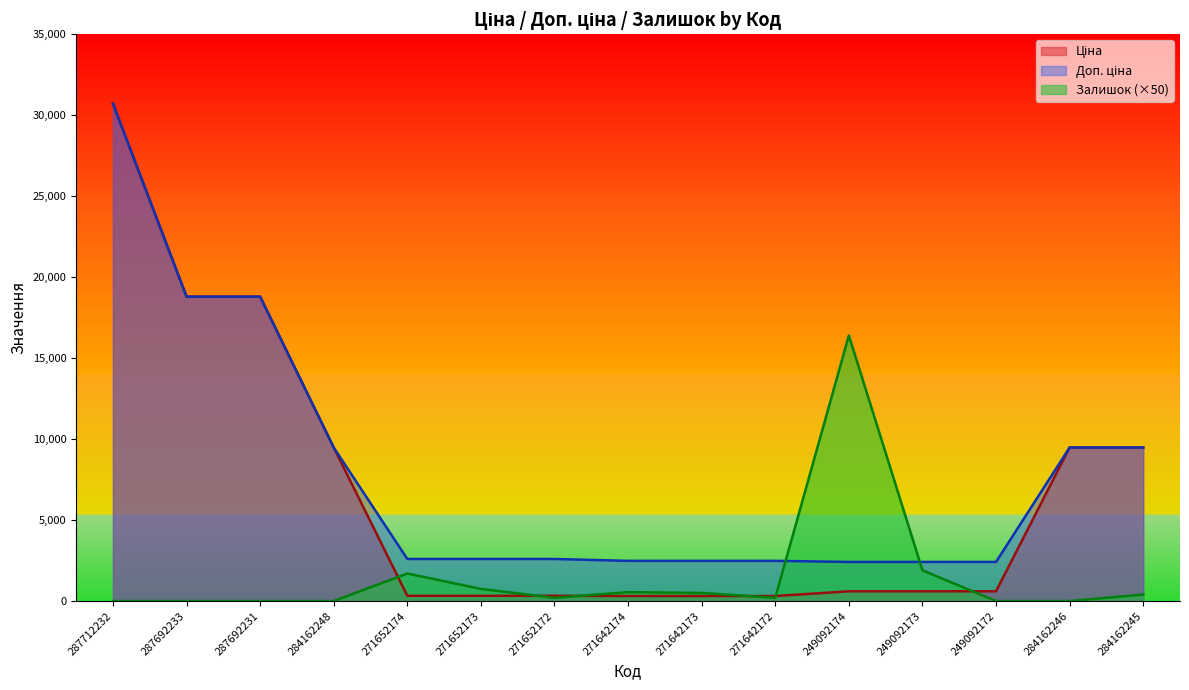

Reading right to left, extract all data points from this chart.

Ціна: 284162245=9480.1	284162246=9480.1	249092172=603.7	249092173=603.7	249092174=603.7	271642172=310.3	271642173=310.3	271642174=310.3	271652172=324.8	271652173=324.8	271652174=324.8	284162248=9480.1	287692231=18796.8	287692233=18796.8	287712232=30717.1
Доп. ціна: 284162245=9480.1	284162246=9480.1	249092172=2414.8	249092173=2414.8	249092174=2414.8	271642172=2482.4	271642173=2482.4	271642174=2482.4	271652172=2598.3	271652173=2598.3	271652174=2598.3	284162248=9480.1	287692231=18796.8	287692233=18796.8	287712232=30717.1
Залишок: 284162245=400.0	284162246=0.0	249092172=0.0	249092173=1900.0	249092174=16400.0	271642172=200.0	271642173=500.0	271642174=550.0	271652172=200.0	271652173=750.0	271652174=1700.0	284162248=0.0	287692231=0.0	287692233=0.0	287712232=0.0